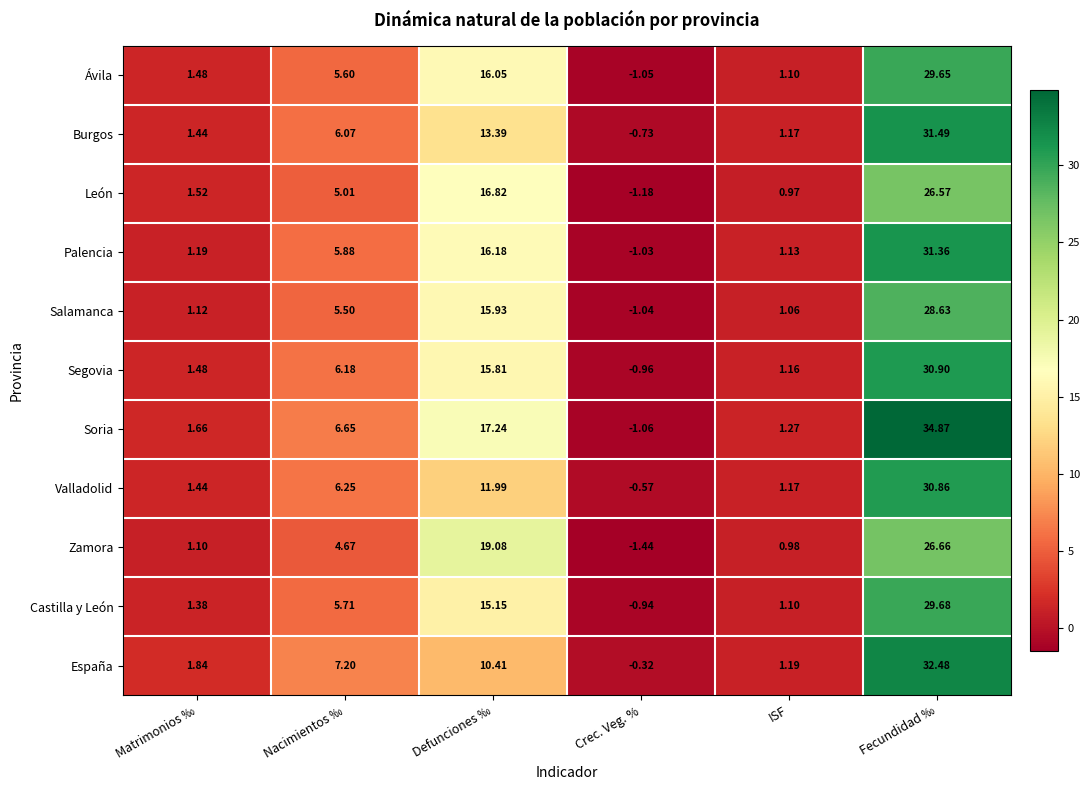

At which category does the chart reach its minimum across all series?

Crec. Veg. %